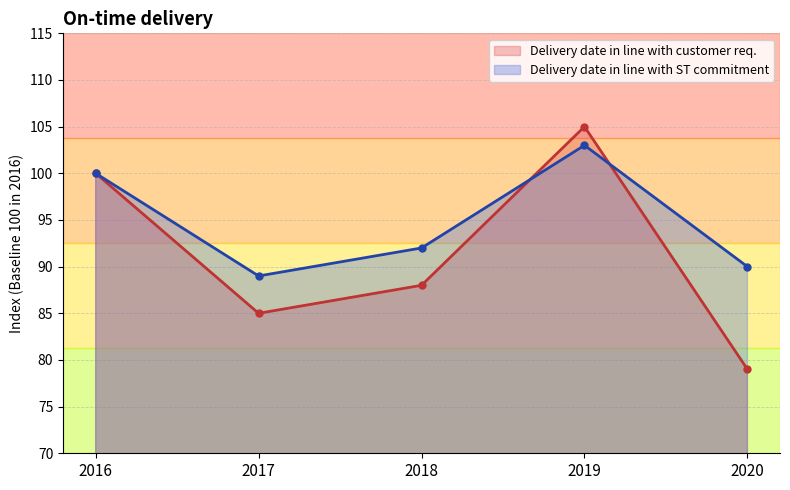

Which series ends up on top after the final intersection of Delivery date in line with ST commitment and Delivery date in line with customer req.?

Delivery date in line with ST commitment